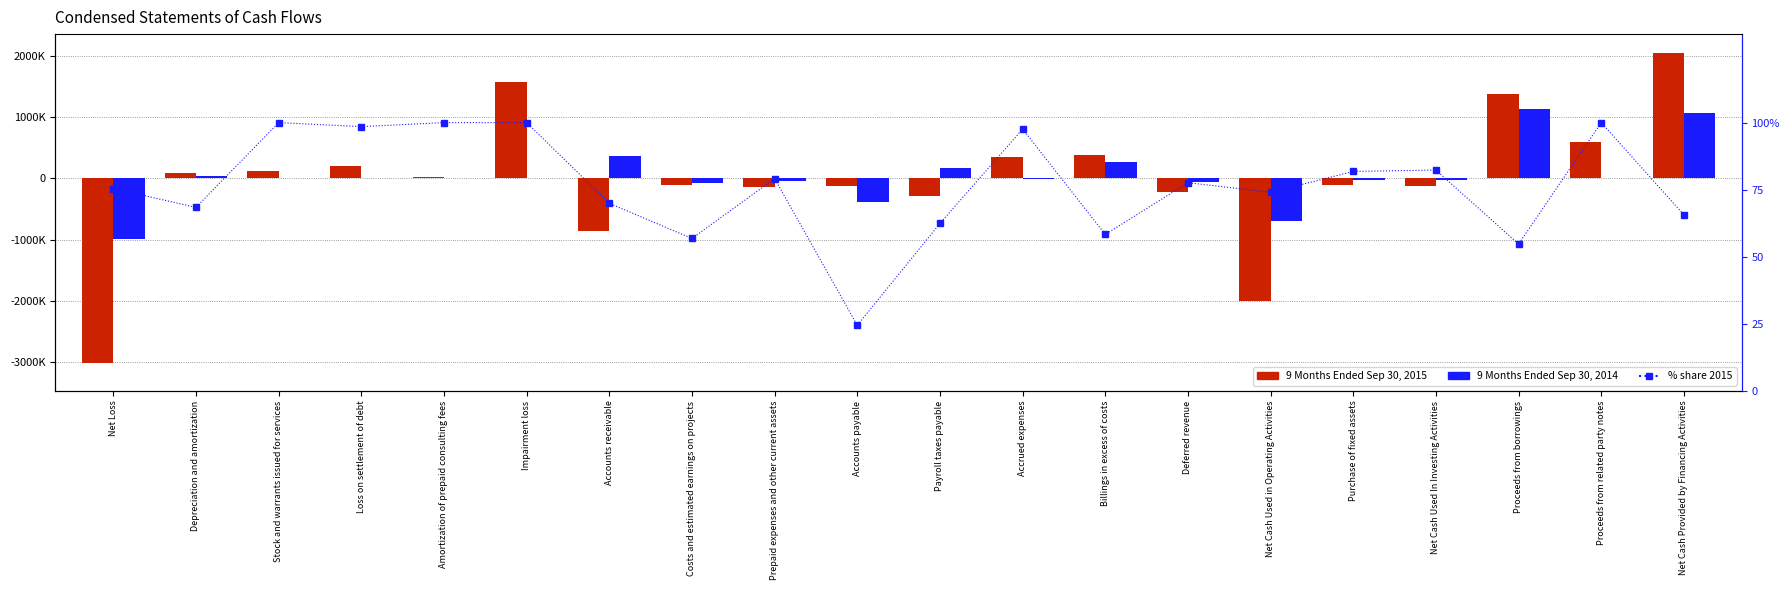

How many data points in % share 2015 are above 77?

10